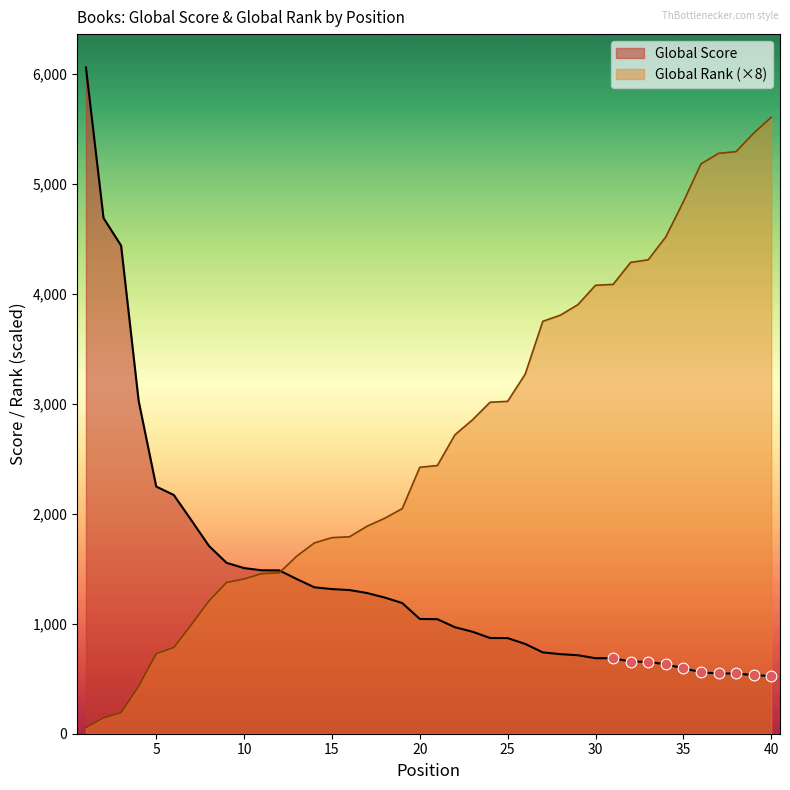

Which series has the largest total across all categories?

Global Rank (×8)